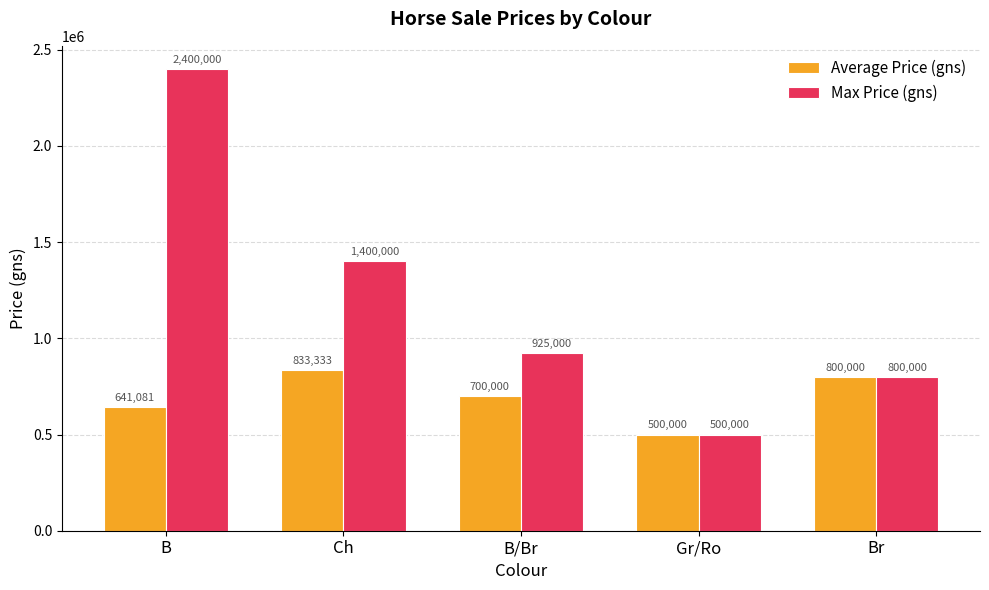

Reading left to right, extract all data points from this chart.

Average Price (gns): B=641081	Ch=833333	B/Br=700000	Gr/Ro=500000	Br=800000
Max Price (gns): B=2400000	Ch=1400000	B/Br=925000	Gr/Ro=500000	Br=800000